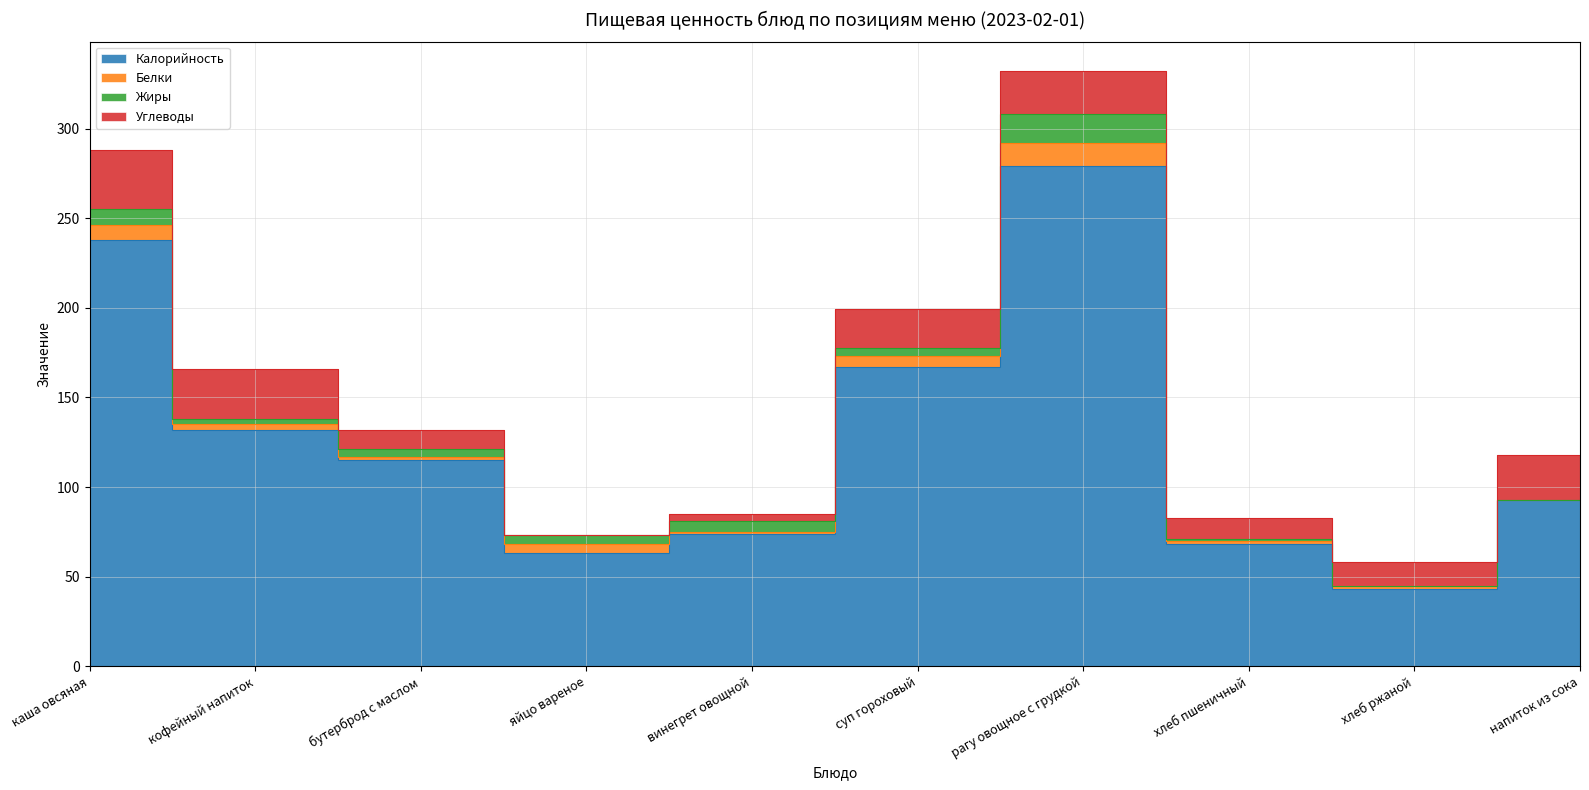

At which label is Калорийность closest to 161?

суп гороховый